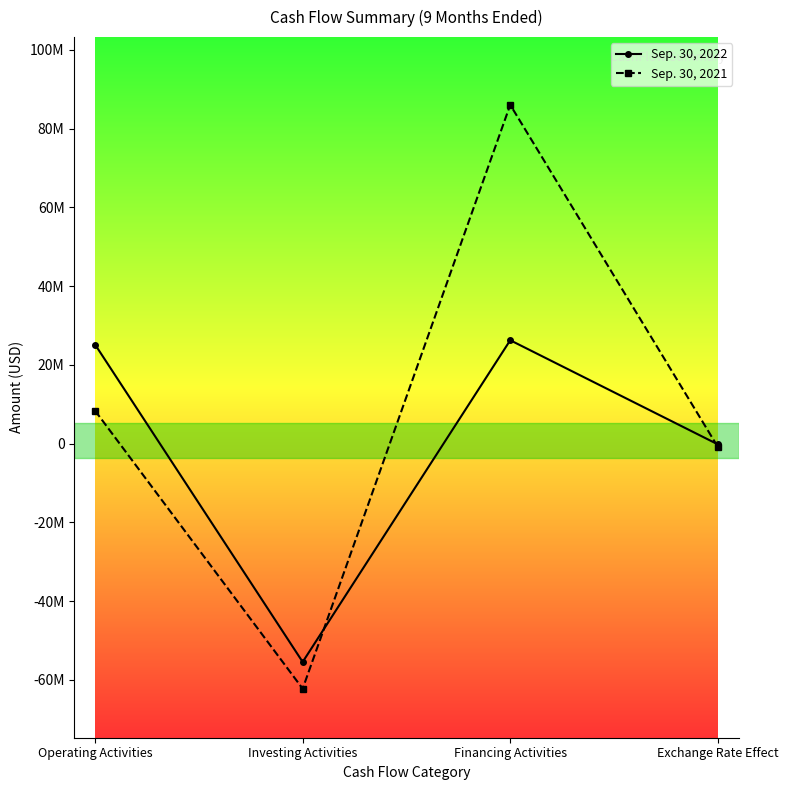

What are all the series names shown in the legend?

Sep. 30, 2022, Sep. 30, 2021